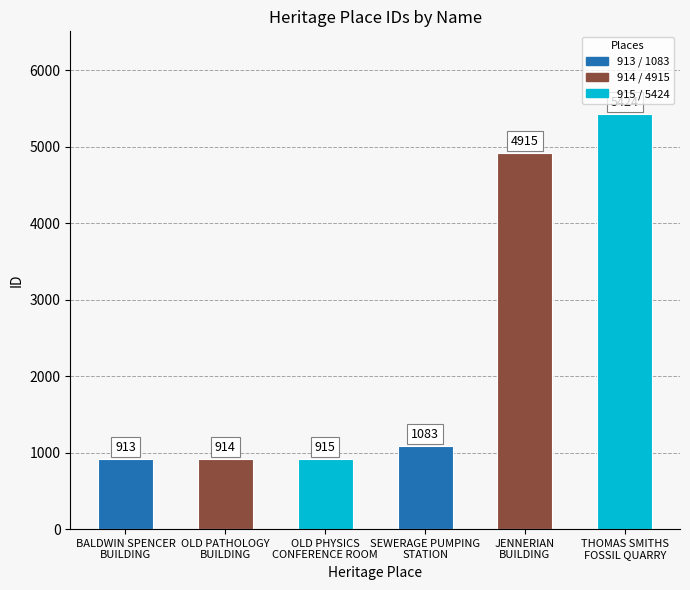

Between BALDWIN SPENCER
BUILDING and THOMAS SMITHS
FOSSIL QUARRY, which is larger?

THOMAS SMITHS
FOSSIL QUARRY